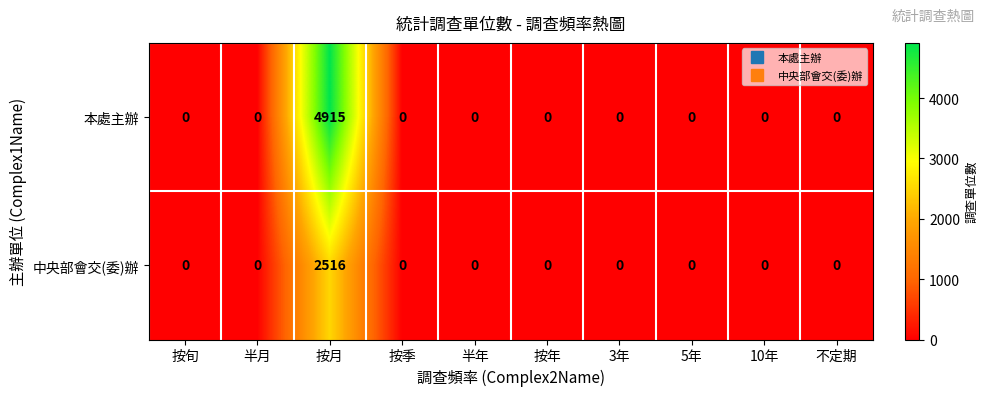

What is the highest value of the 本處主辦 series?

4915